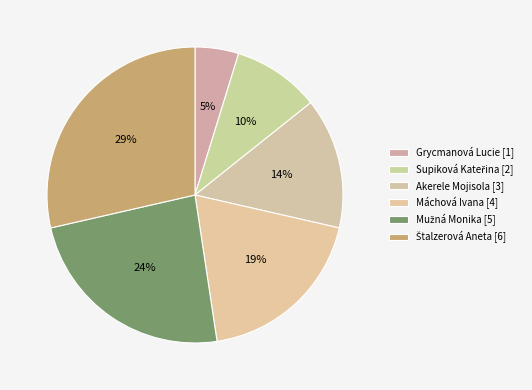

How many segments does this pie chart have?

6